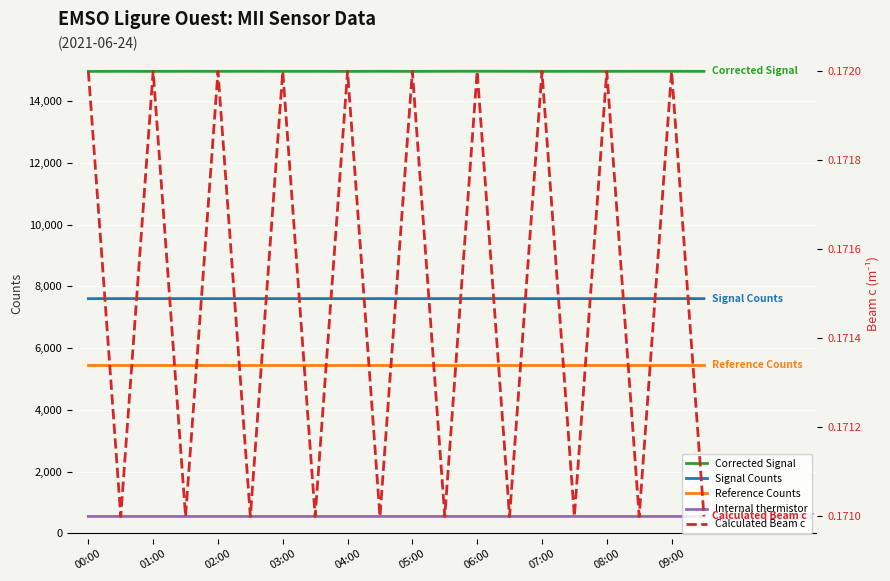

What is the lowest value of the Corrected Signal series?

14957.0